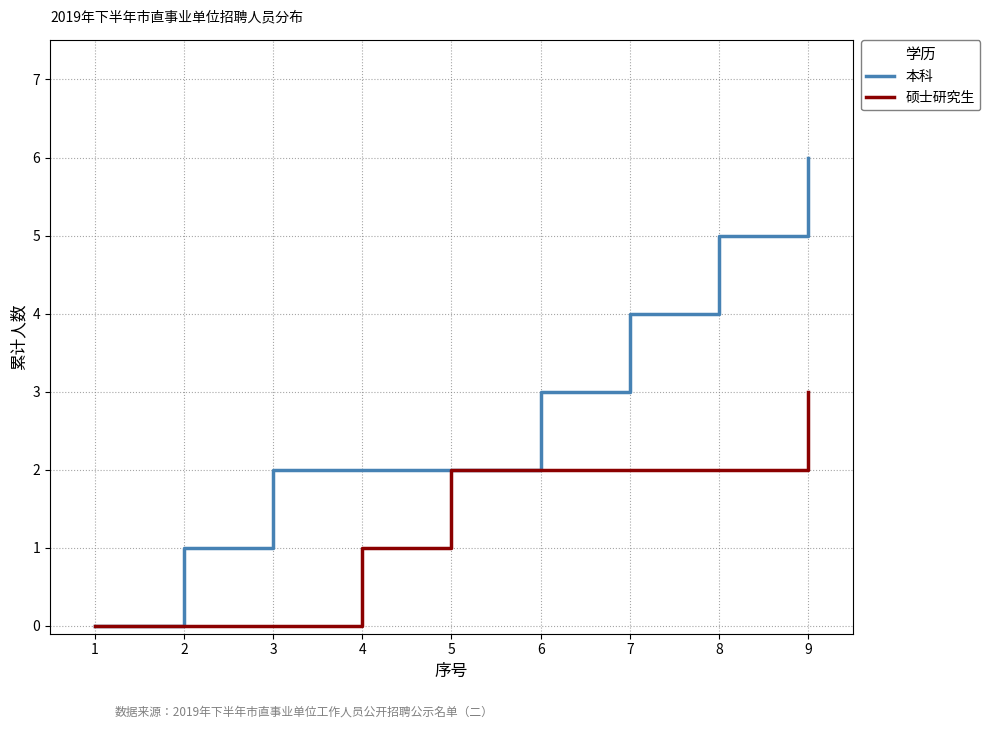

Rank the series at 8 from highest to lowest value.

本科, 硕士研究生